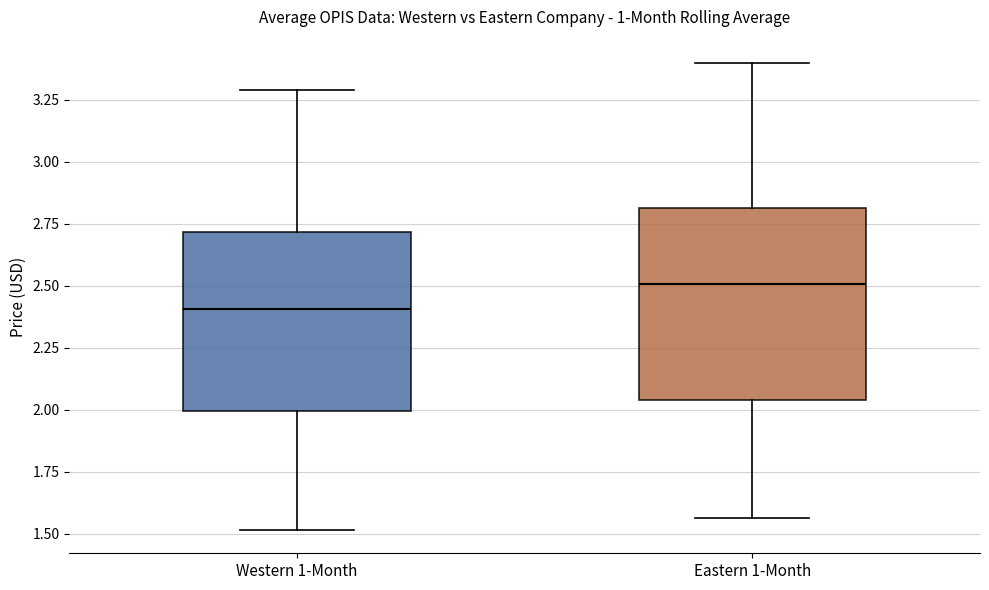

Reading left to right, transcribe this box plot: for each box, give where its median line is, the range the box spans, and where its two whiskers end, as read against the y-axis. The values are not printed on the chart, so give them approximately, as read against the axis.

Western 1-Month: median 2.40, box 2.00 to 2.70, whiskers 1.50 to 3.30
Eastern 1-Month: median 2.50, box 2.05 to 2.80, whiskers 1.55 to 3.40